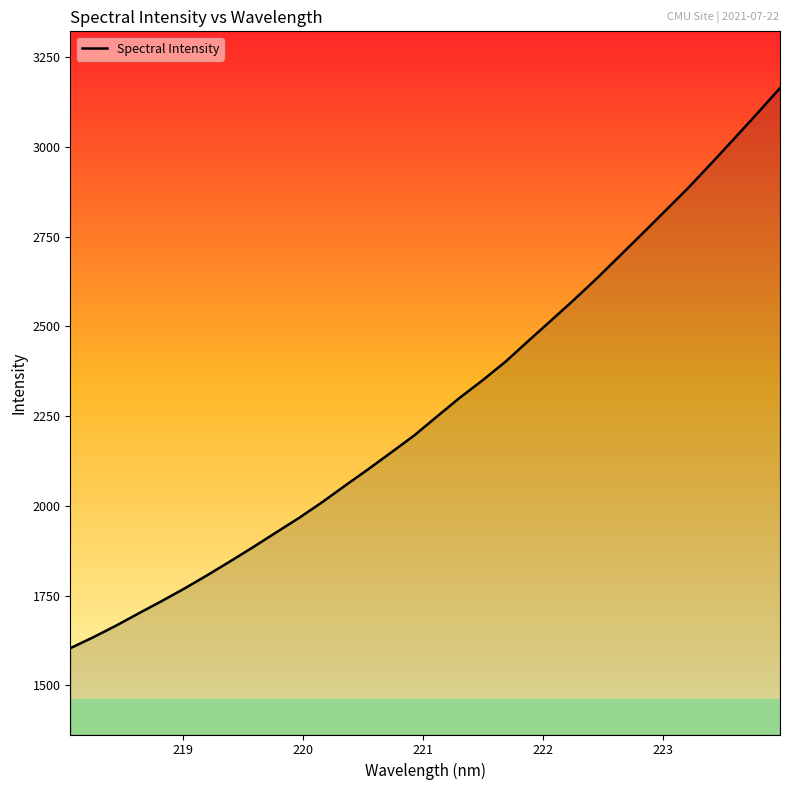

What is the difference between the maximum and minimum values?

1561.0